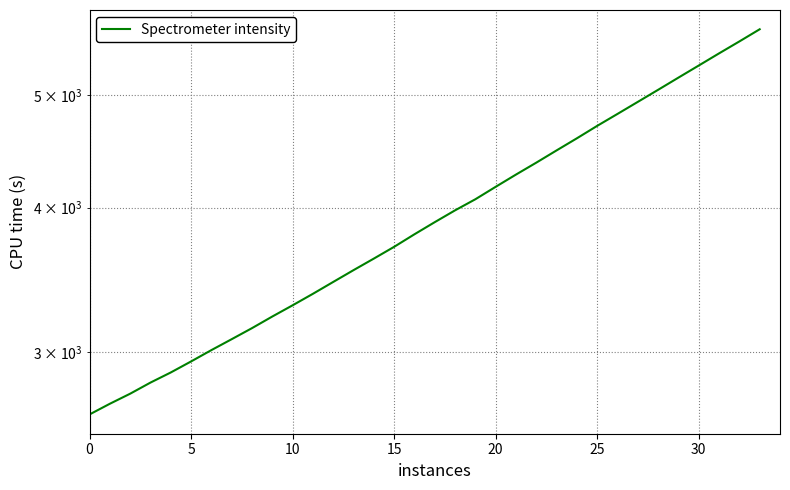

What is the average value?

3957.2